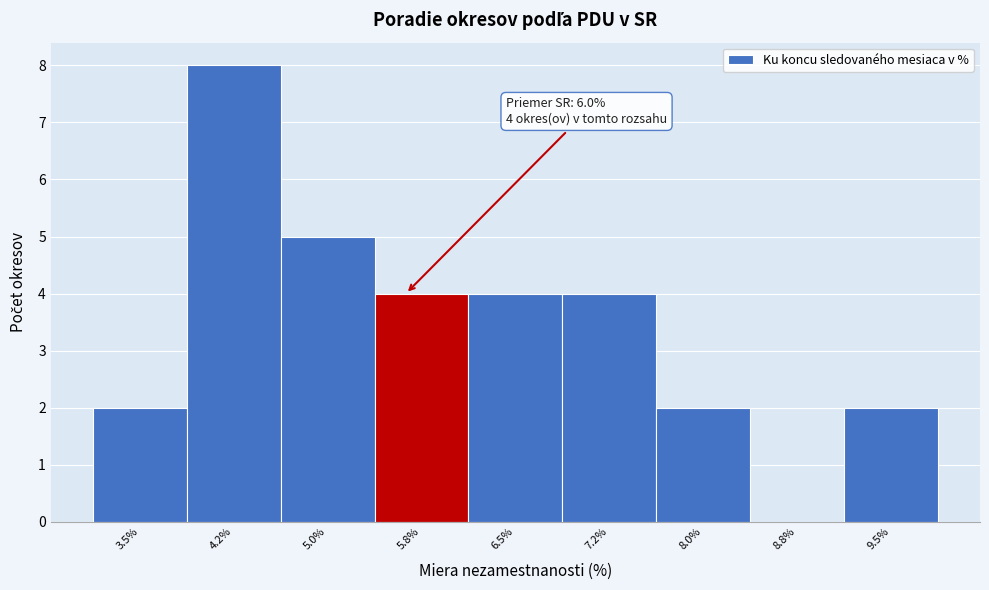

Reading left to right, what are all the values shown in this chart?

3.5%=2	4.2%=8	5.0%=5	5.8%=4	6.5%=4	7.2%=4	8.0%=2	8.8%=0	9.5%=2